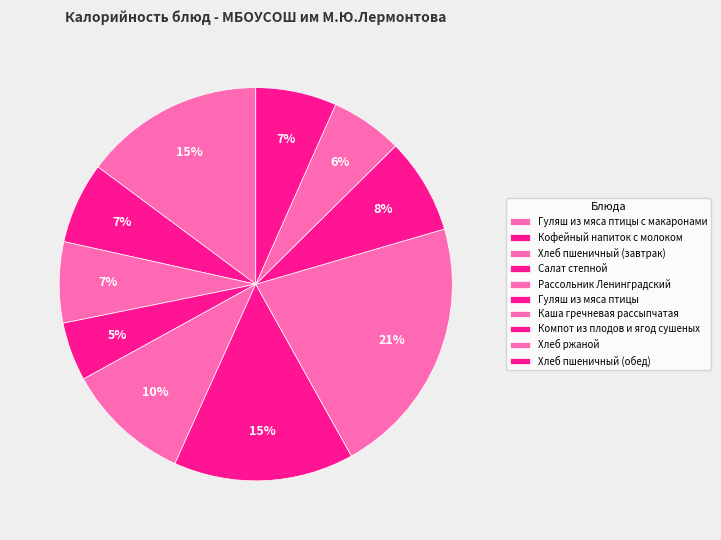

Does any single category account for the majority?

No